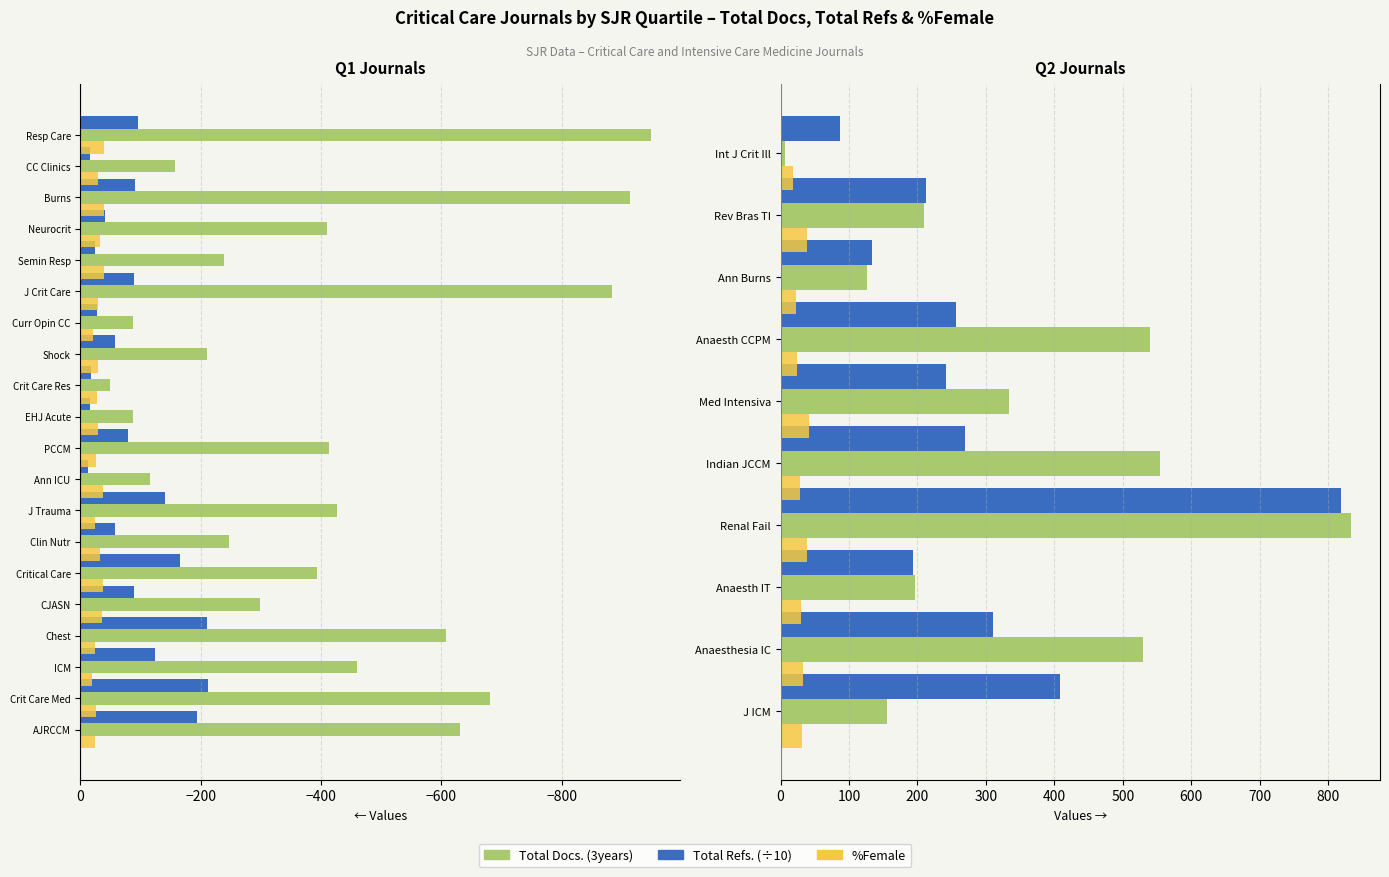

What is the total value across all series at Indian JCCM?

852.9